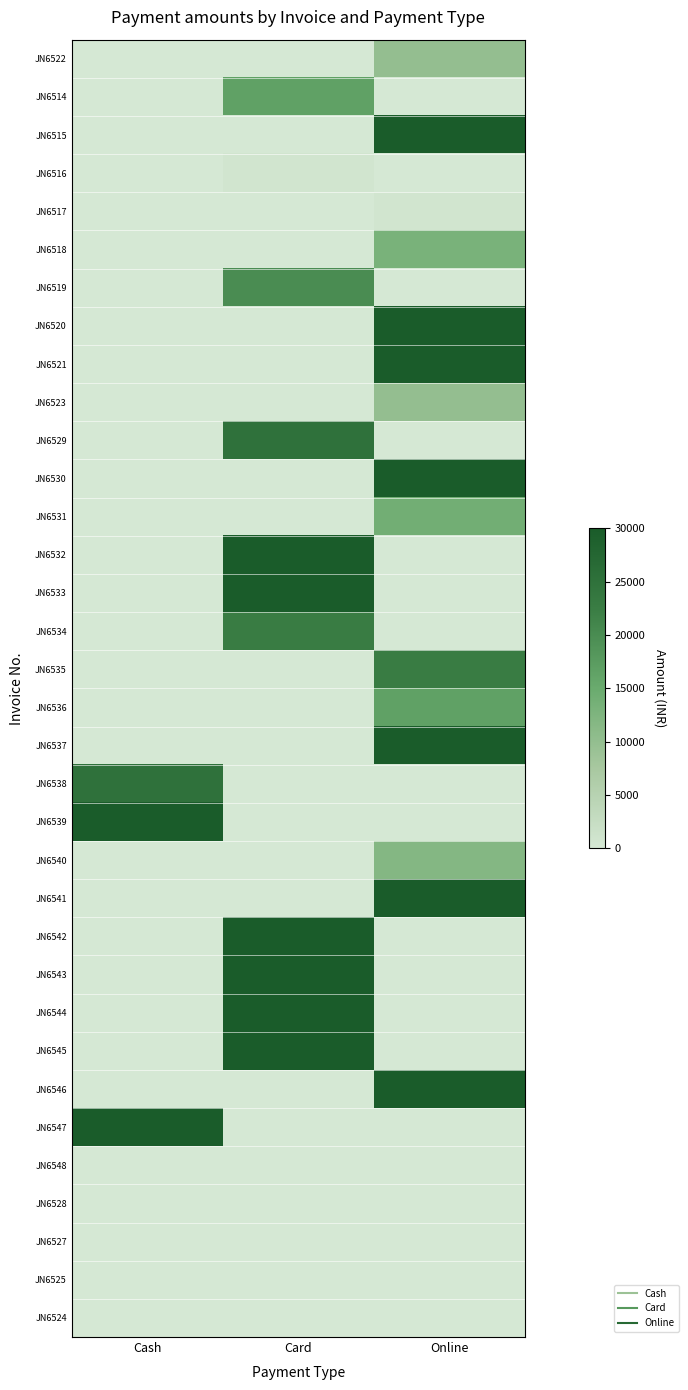

Rank the series at Cash from highest to lowest value.

JN6539, JN6547, JN6538, JN6522, JN6514, JN6515, JN6516, JN6517, JN6518, JN6519, JN6520, JN6521, JN6523, JN6529, JN6530, JN6531, JN6532, JN6533, JN6534, JN6535, JN6536, JN6537, JN6540, JN6541, JN6542, JN6543, JN6544, JN6545, JN6546, JN6548, JN6528, JN6527, JN6525, JN6524